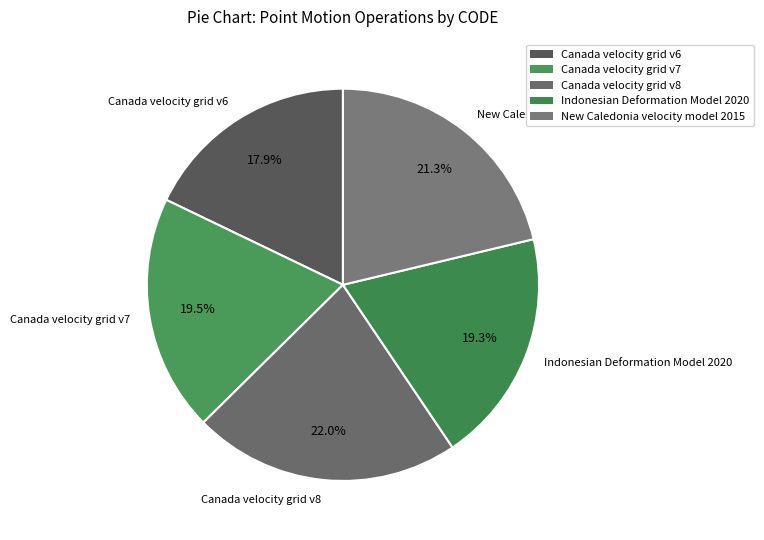

What percentage is NOT represented by Canada velocity grid v7?

80.5%